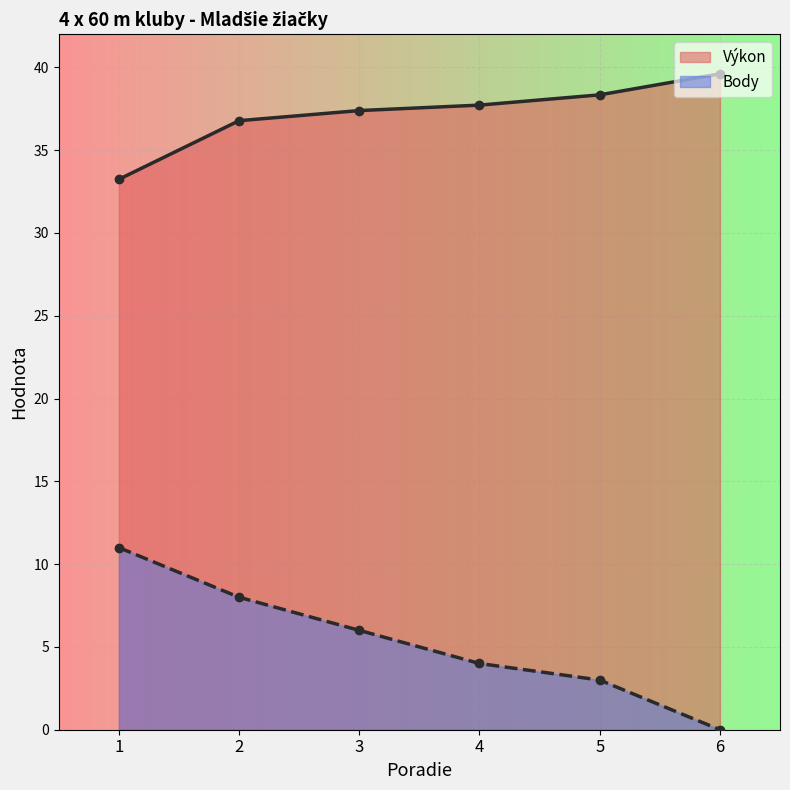

Reading left to right, extract all data points from this chart.

Výkon: 33.2	36.8	37.4	37.7	38.3	39.6
Body: 11.0	8.0	6.0	4.0	3.0	0.0